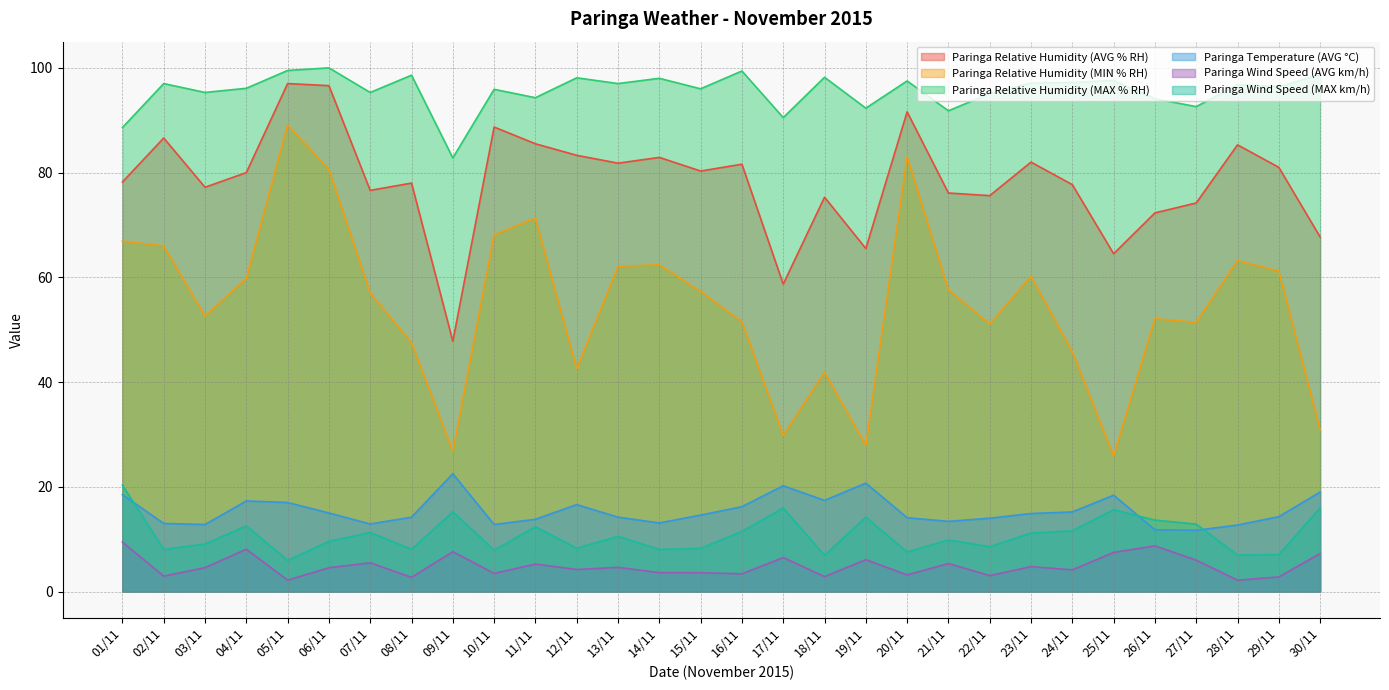

Rank the series by their maximum value, from highest to lowest.

Paringa Relative Humidity (MAX % RH), Paringa Relative Humidity (AVG % RH), Paringa Relative Humidity (MIN % RH), Paringa Temperature (AVG °C), Paringa Wind Speed (MAX km/h), Paringa Wind Speed (AVG km/h)